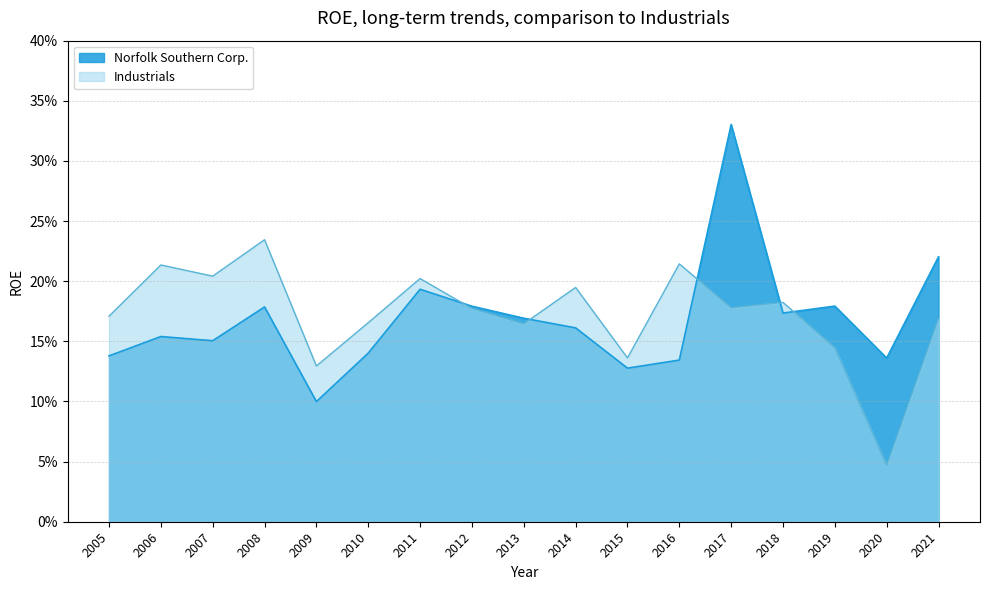

List the series in order of their peak value, lowest first.

Industrials, Norfolk Southern Corp.